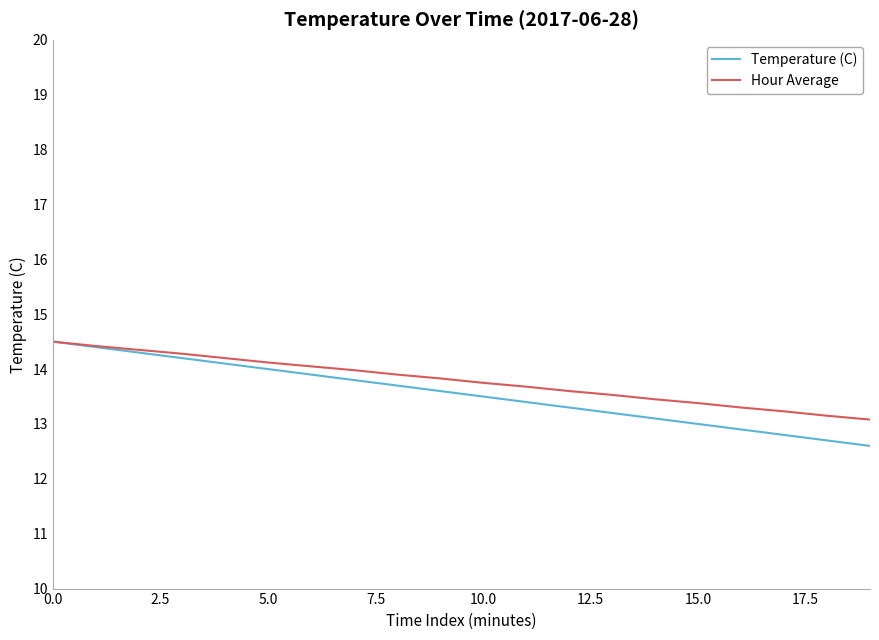

Which series has the widest spread of values?

Temperature (C)